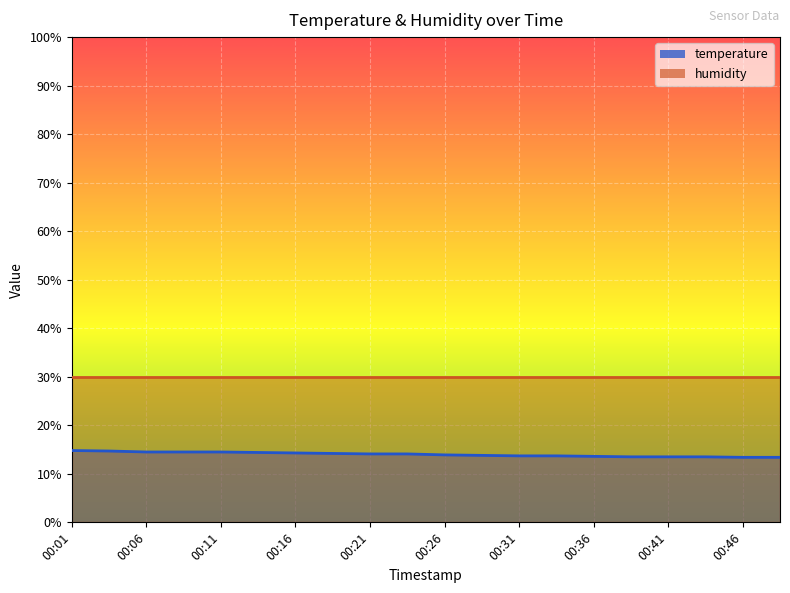

The value at 00:16 is 21.6. True or false?

False